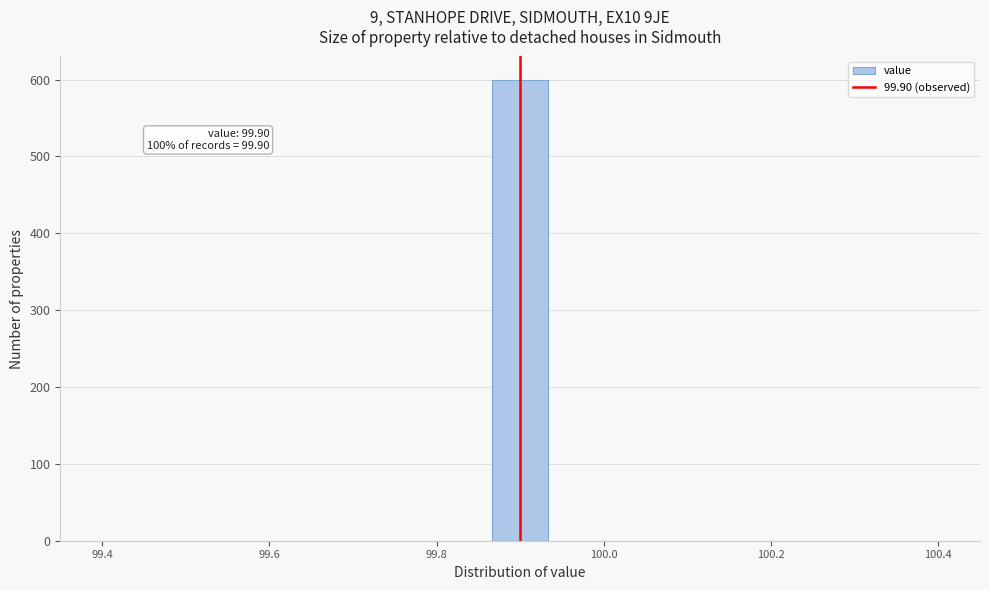

Around what value on the x-axis is the tallest bar? Give the approximate position of its centre, as read against the axis.

99.90